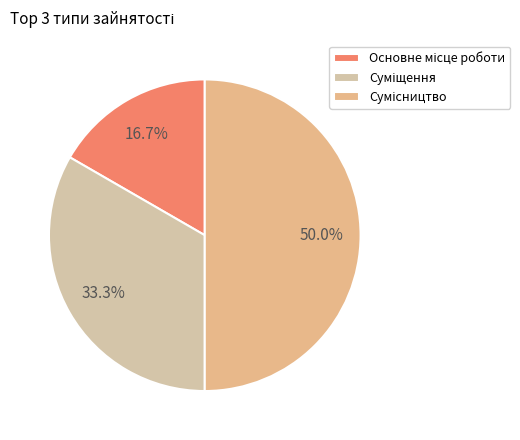

To the nearest percent, what is the difference between the Суміщення and Основне місце роботи slice percentages?

17%